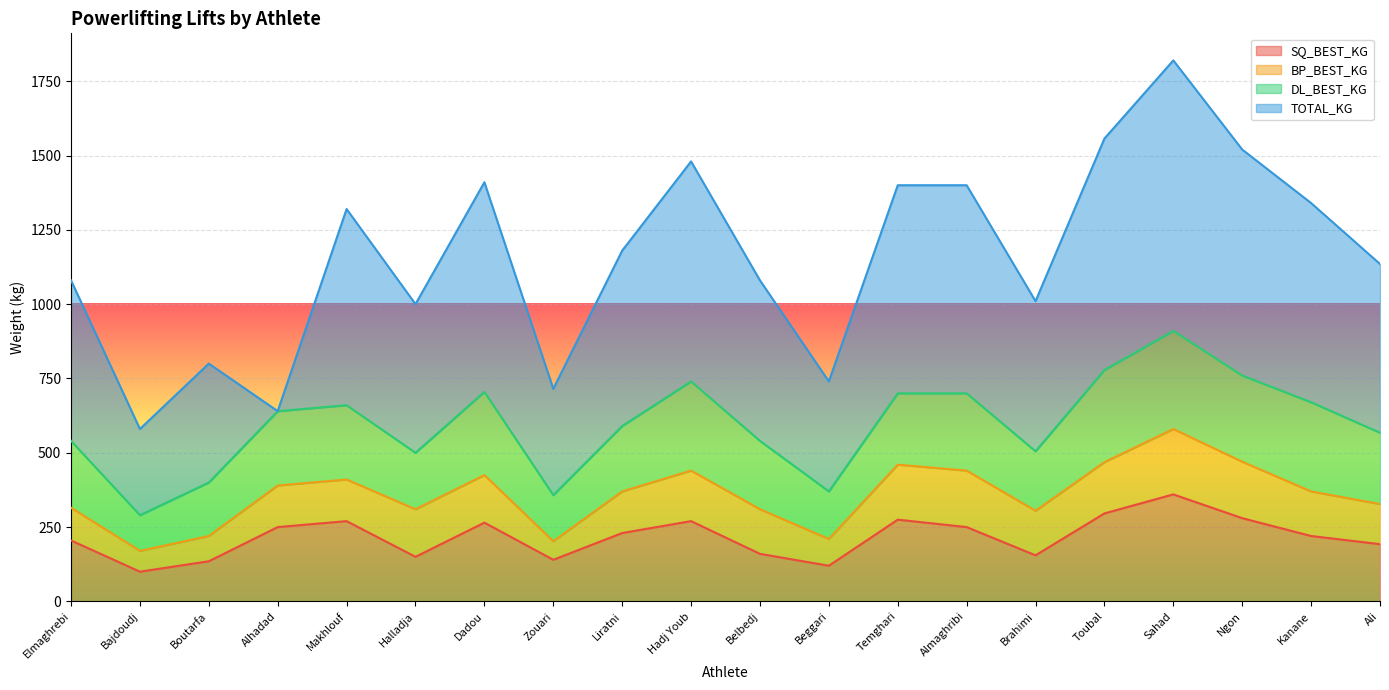

What is the sum of the TOTAL_KG values at Boutarfa and Hadj Youb?

1140.0